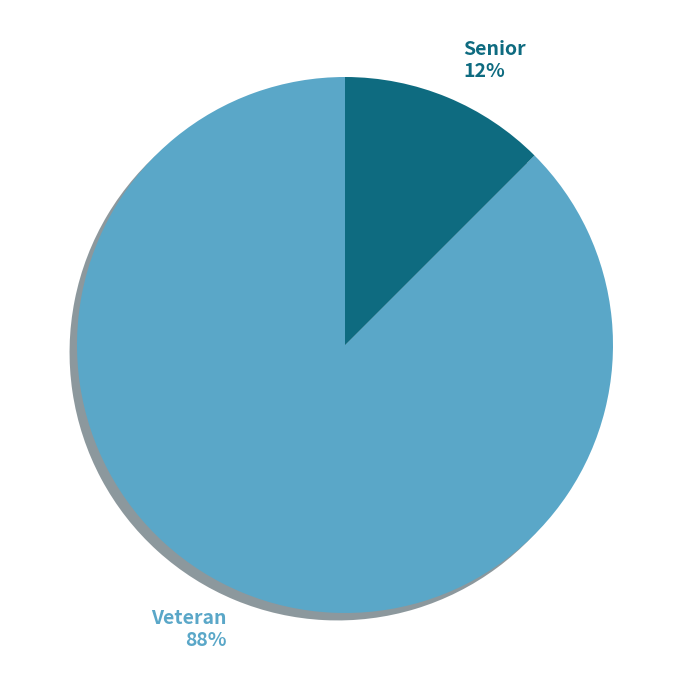

Does Veteran represent more than half of the total?

Yes